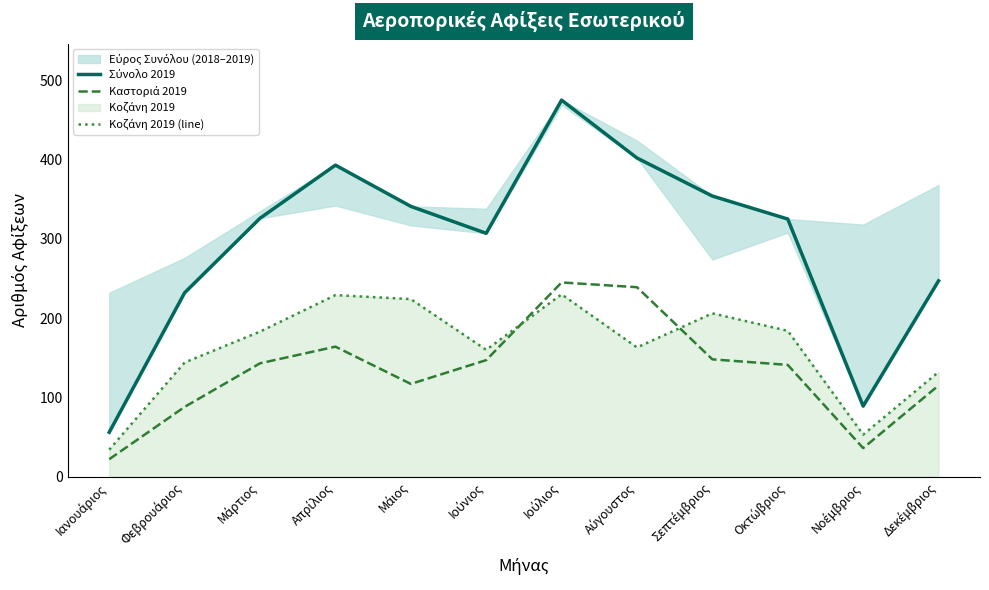

How many data points in Σύνολο 2019 are less than 326?

6